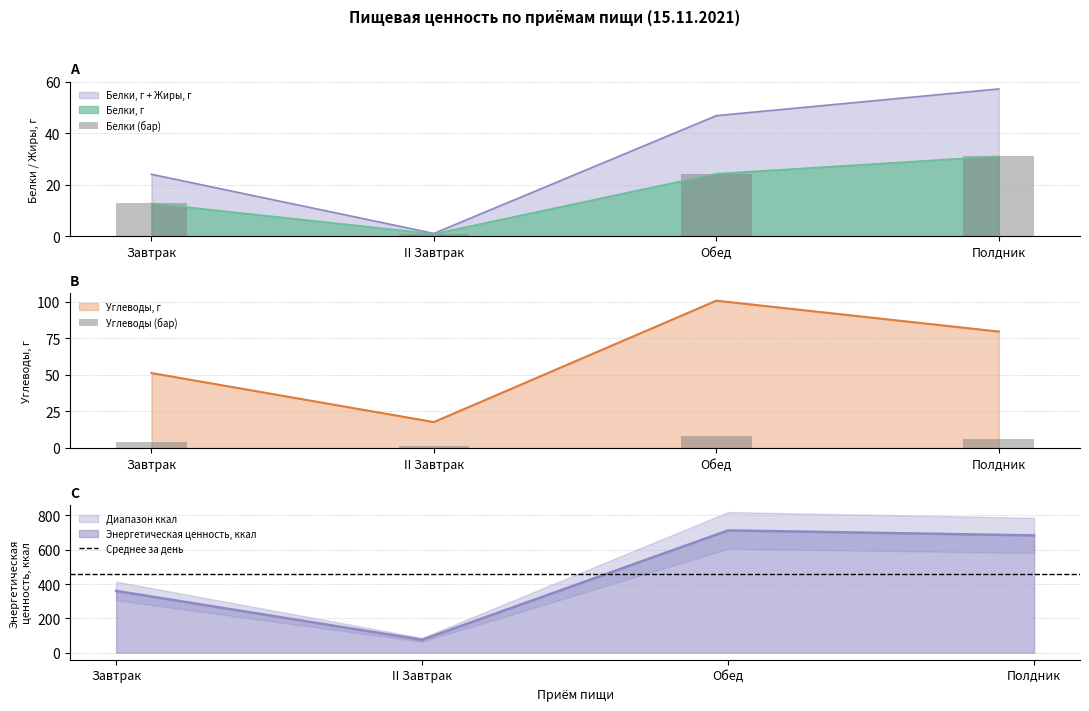

How many data points in Жиры, г are less than 46?

2